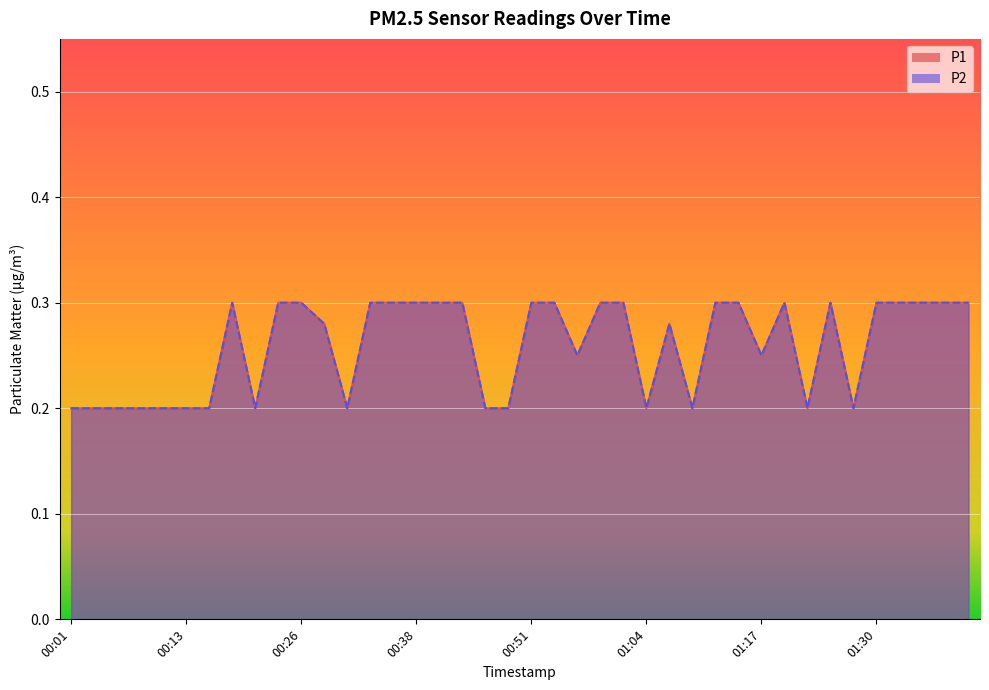

What is the sum of all P2 values?

10.4